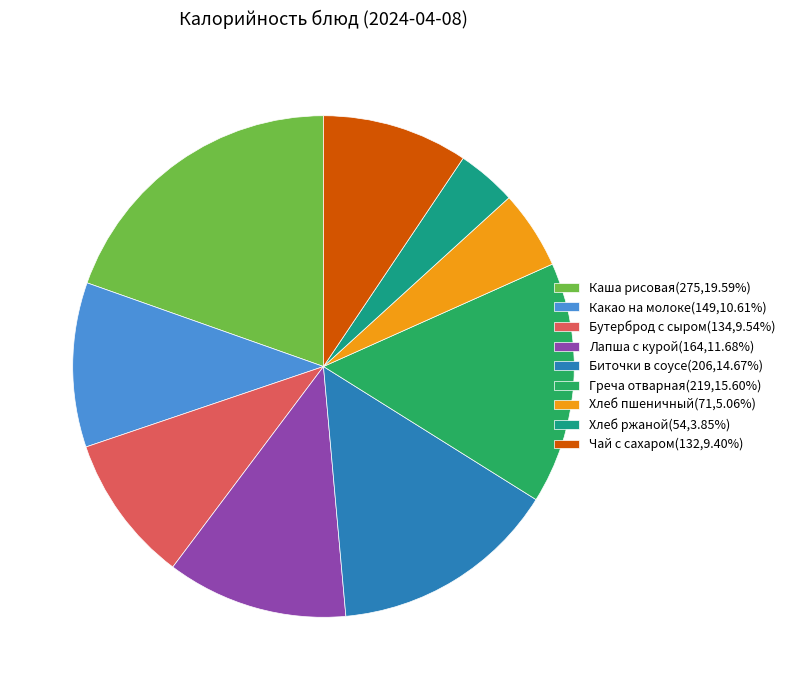

What is the largest slice in the pie chart?

Каша рисовая